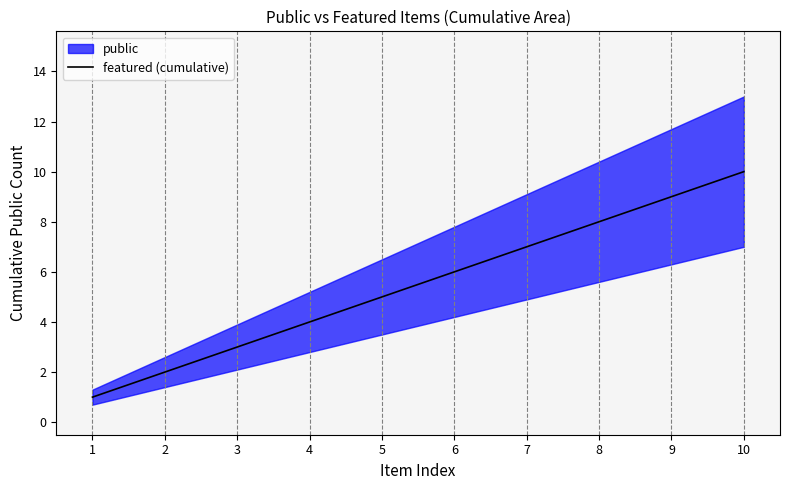

Approximately how many times larger is the value at 8 compared to 6?

1.3